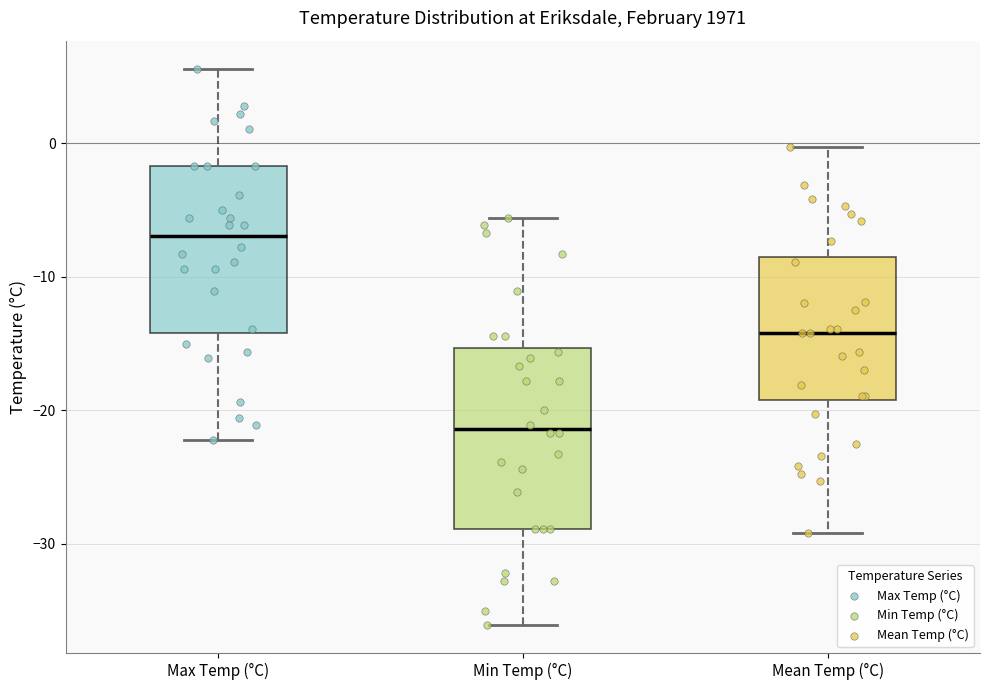

Reading left to right, transcribe this box plot: for each box, give where its median line is, the range the box spans, and where its two whiskers end, as read against the y-axis. The values are not printed on the chart, so give them approximately, as read against the axis.

Max Temp (°C): median -7, box -14 to -2, whiskers -22 to 6
Min Temp (°C): median -21, box -29 to -15, whiskers -36 to -6
Mean Temp (°C): median -14, box -19 to -8, whiskers -29 to 0